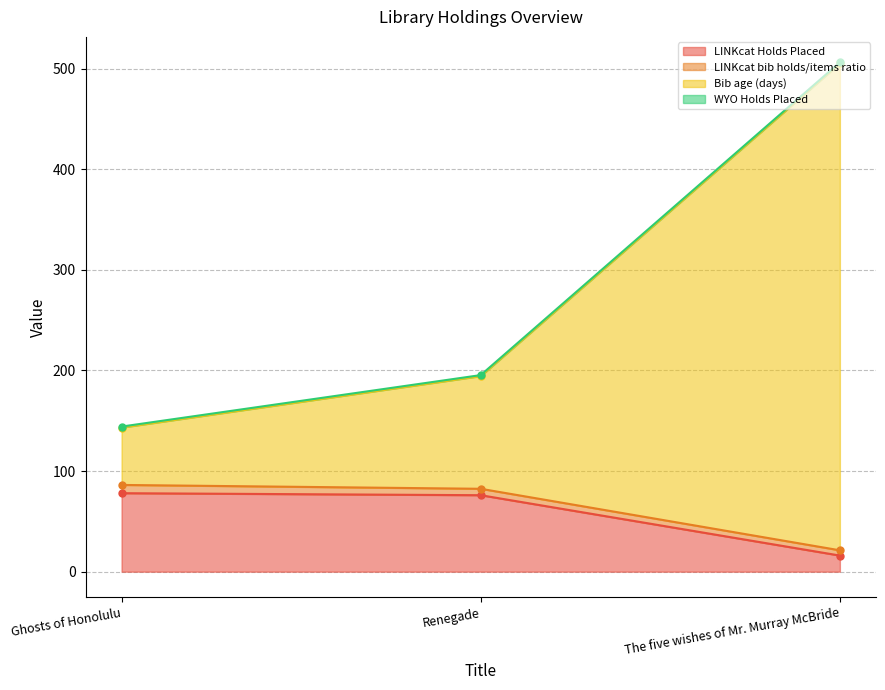

Where is LINKcat Holds Placed nearest to the value 47?

Renegade